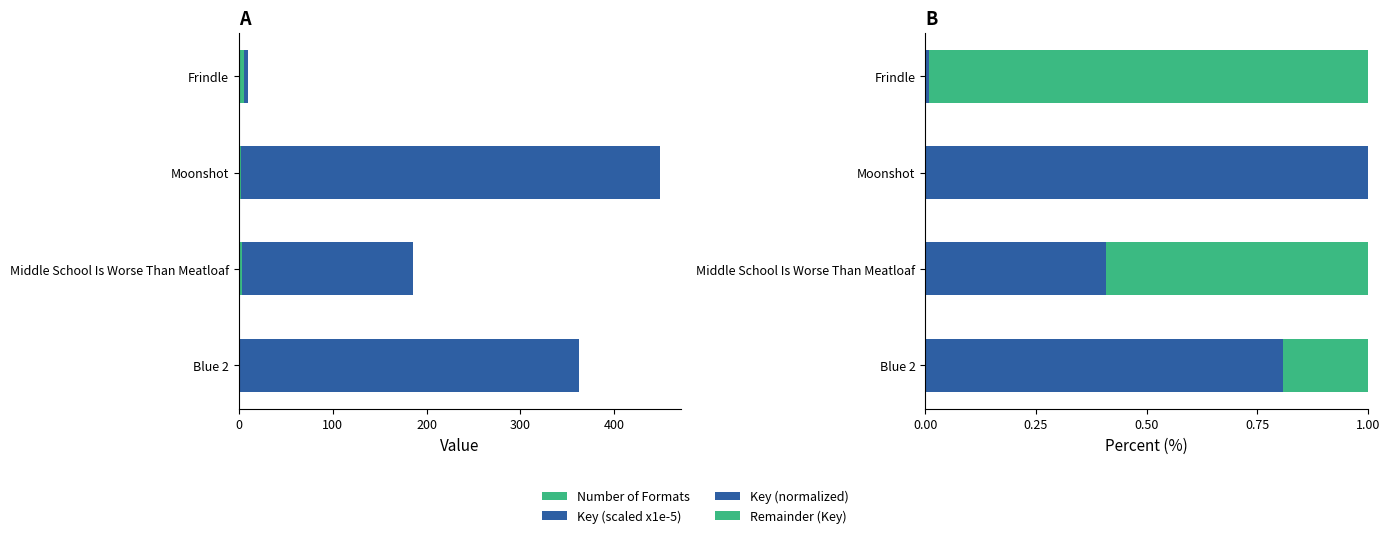

Which series has the largest range (max minus min)?

Key (scaled x1e-5)